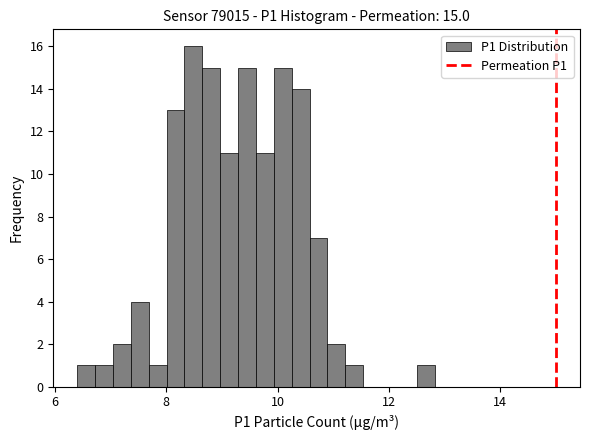

Read against the x-axis, roughly where is the centre of the tallest bar?

8.4